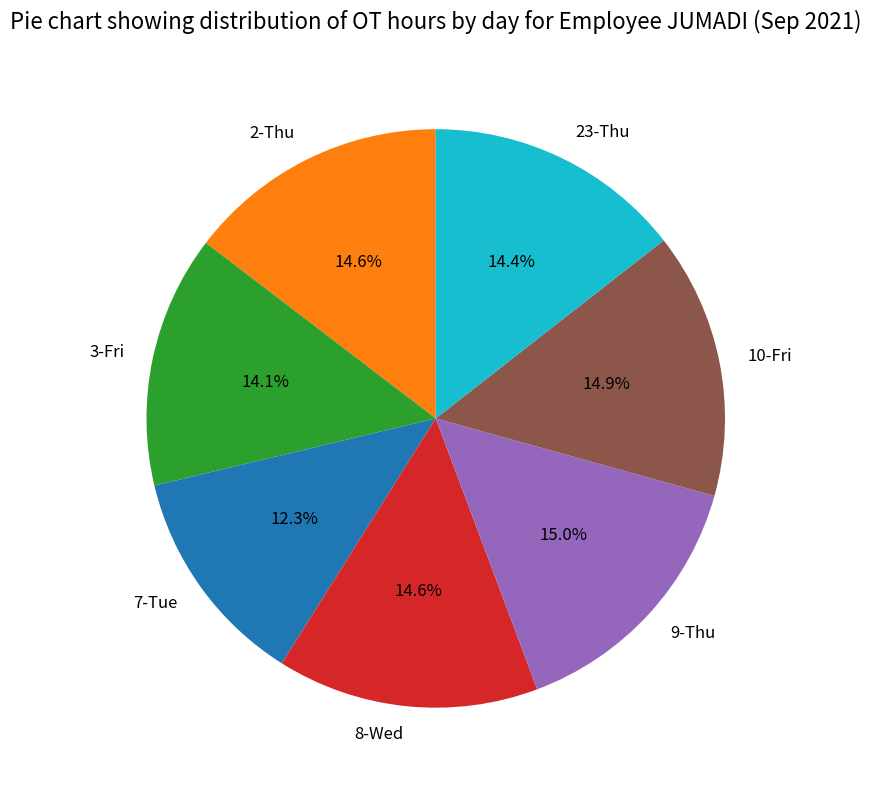

Is there any slice that represents more than half of the pie?

No